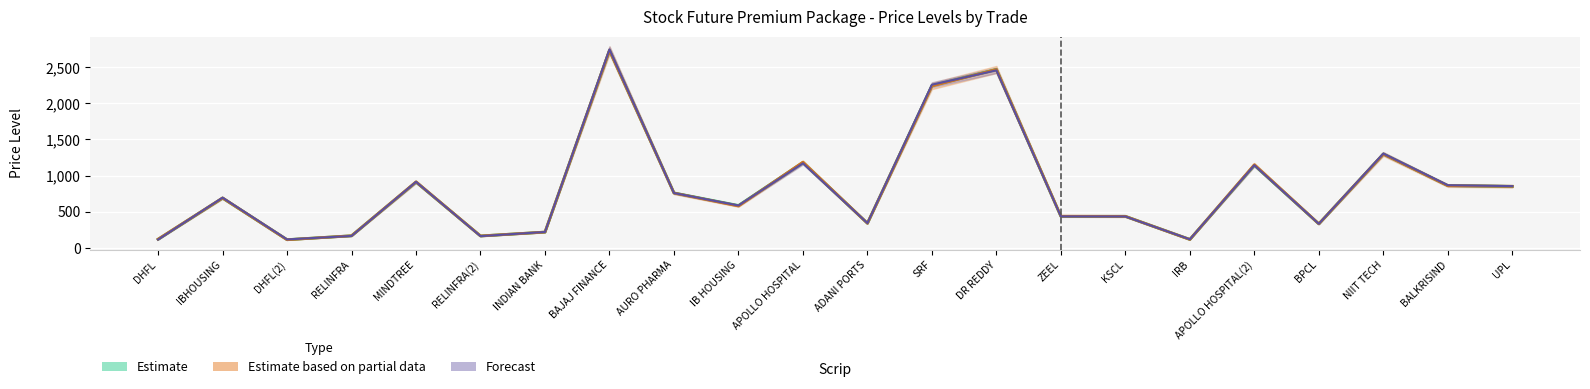

At which category does the chart reach its minimum across all series?

DHFL(2)